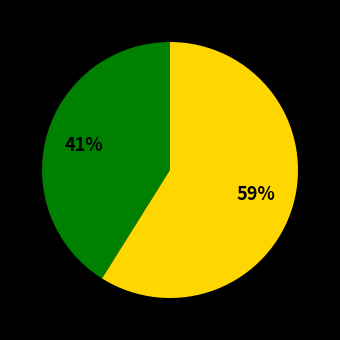

To the nearest percent, what is the difference between the largest and smallest slice percentages?

18%